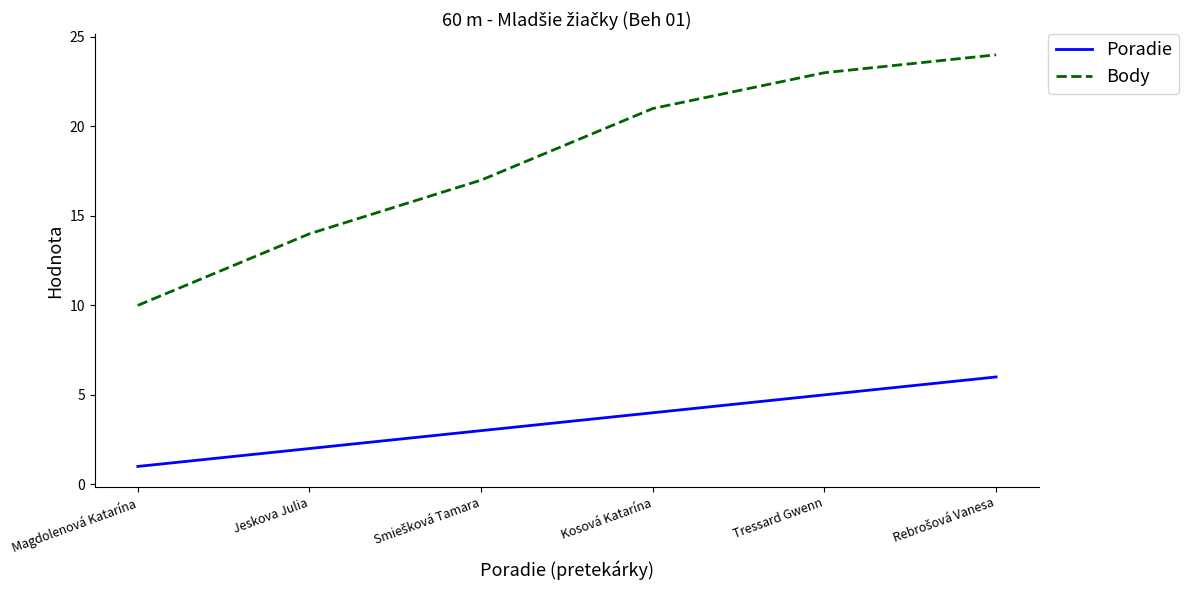

True or false: Poradie has a value of 2 at Kosová Katarína.

False